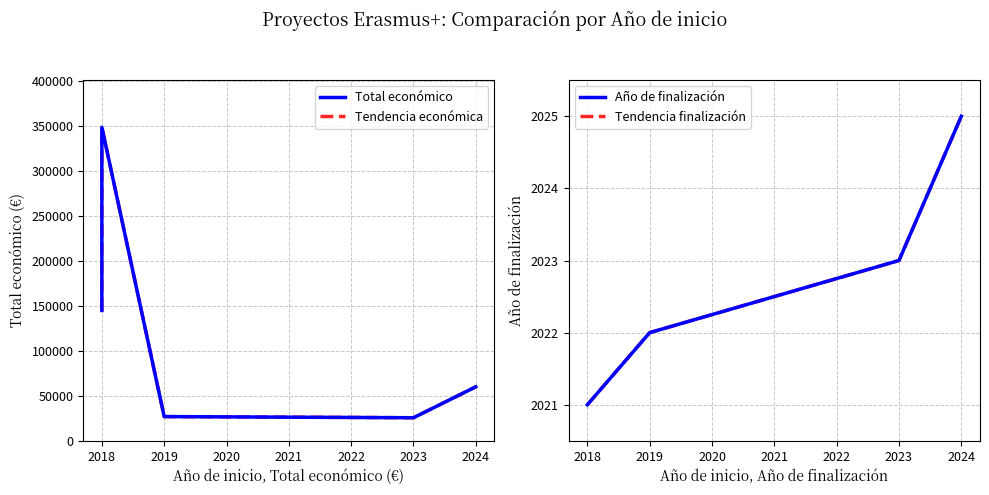

What is the greatest value displayed?

348210